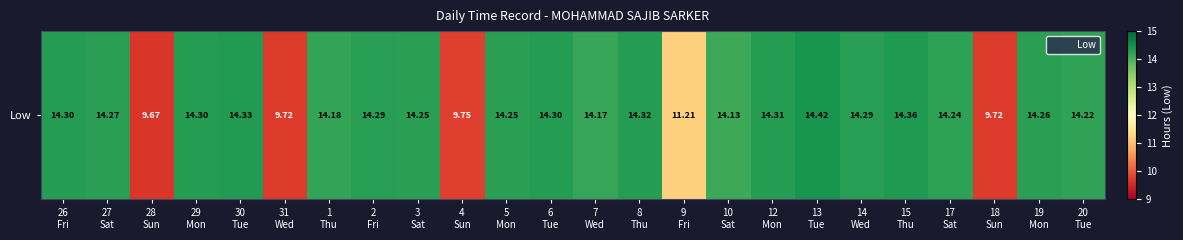

At which category is the sum across all series the highest?

13
Tue